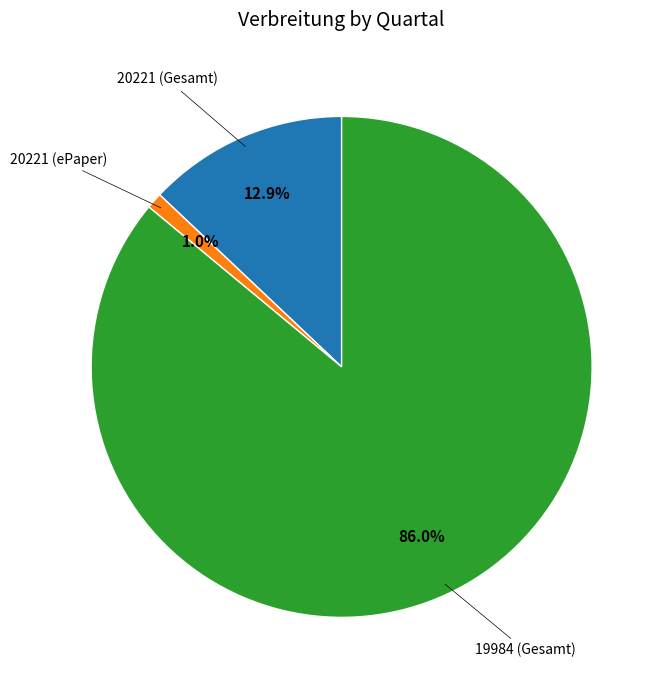

How many slices are in this pie chart?

3